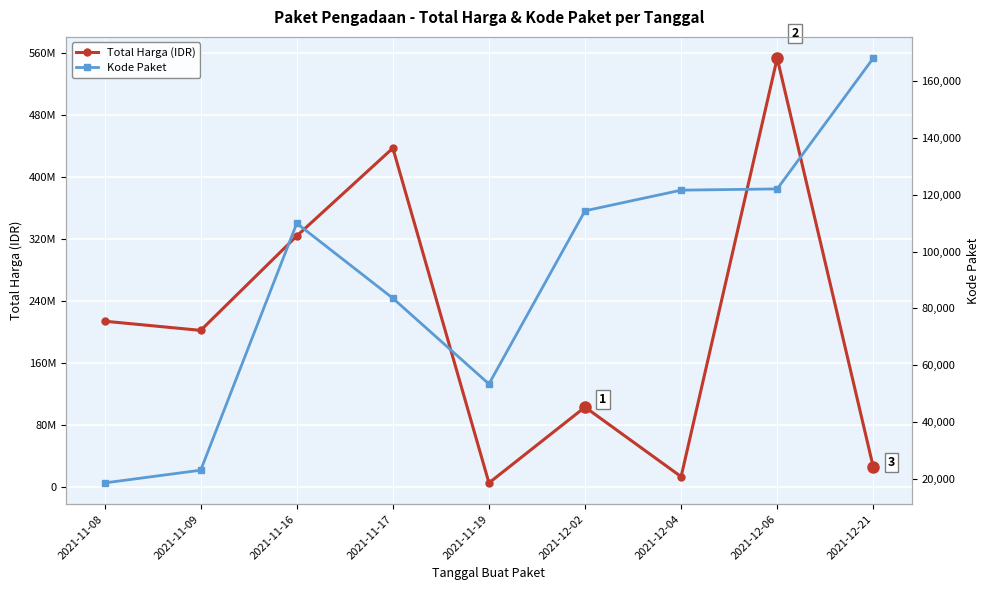

Is it true that Kode Paket equals 53465 at 2021-11-19?

True